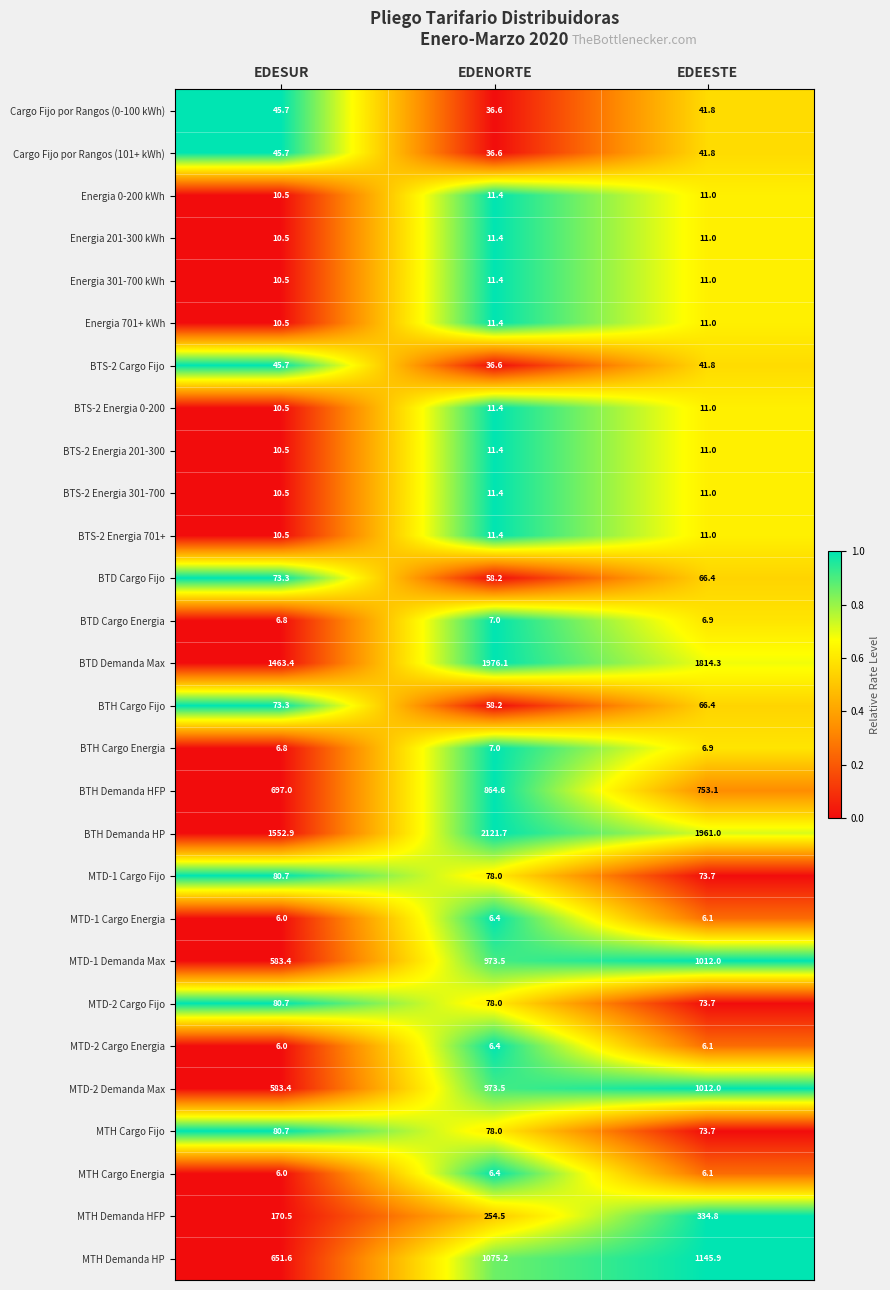

List the labels in order of MTH Demanda HFP value, largest first.

EDEESTE, EDENORTE, EDESUR